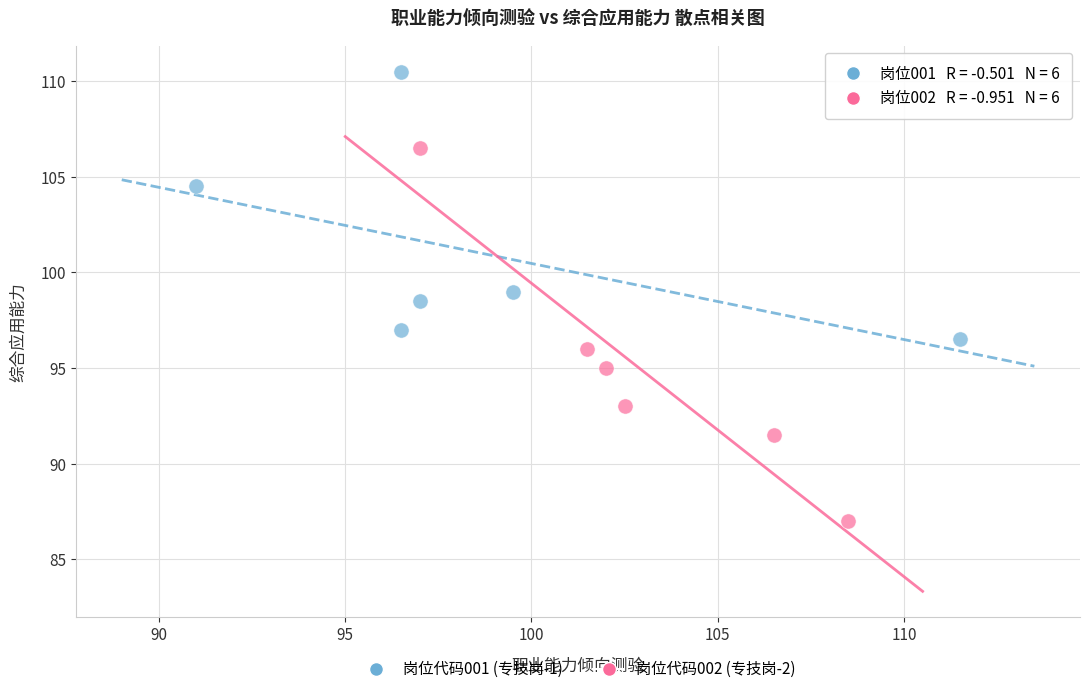

Which series contains the highest Y value?

岗位代码001 (专技岗-1)